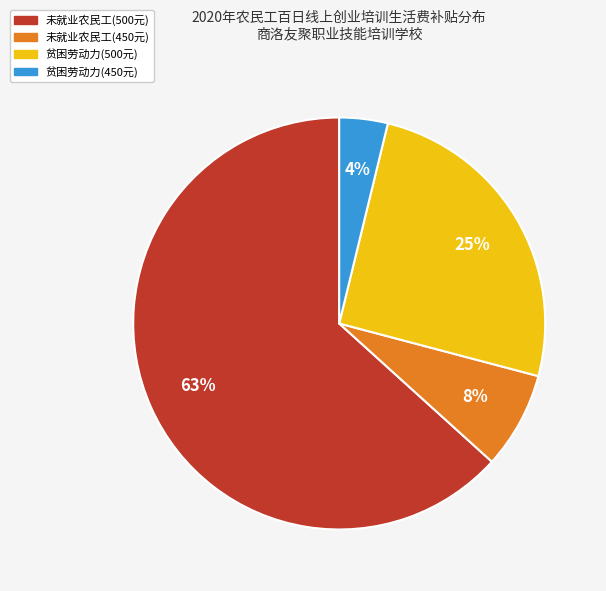

To the nearest percent, what is the difference between the largest and smallest slice percentages?

59%